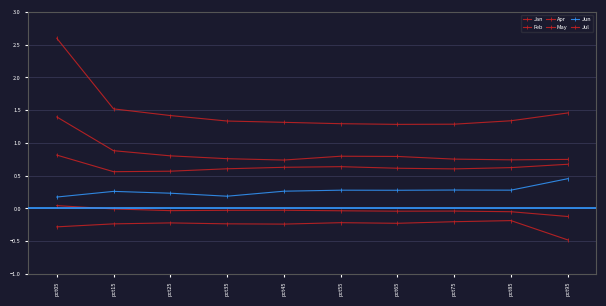

How many data points does each series have?

10